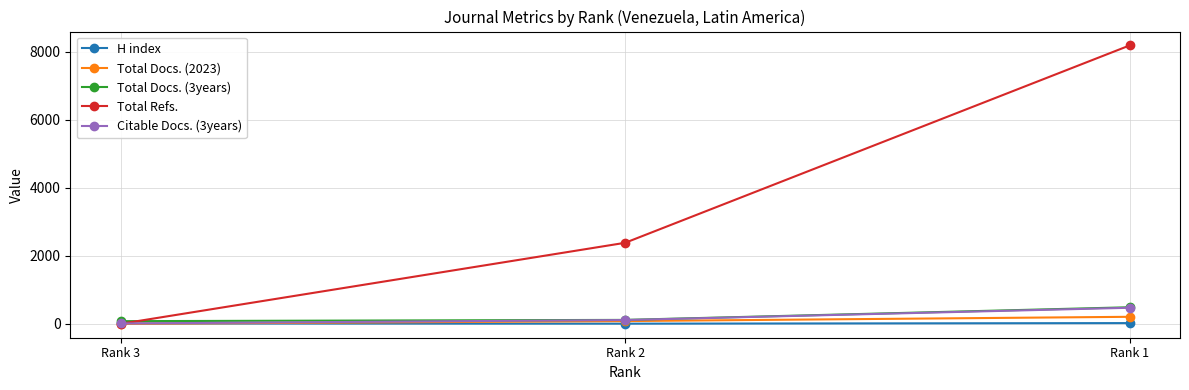

What is the sum of all Total Docs. (2023) values?

286